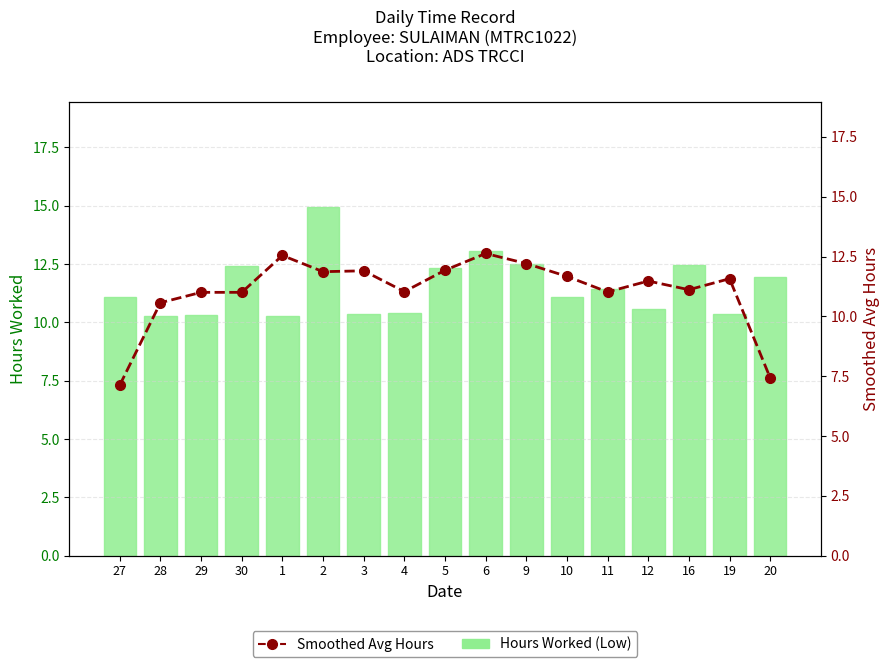

Rank the series at 3 from lowest to highest value.

Hours Worked (Low), Smoothed Avg Hours